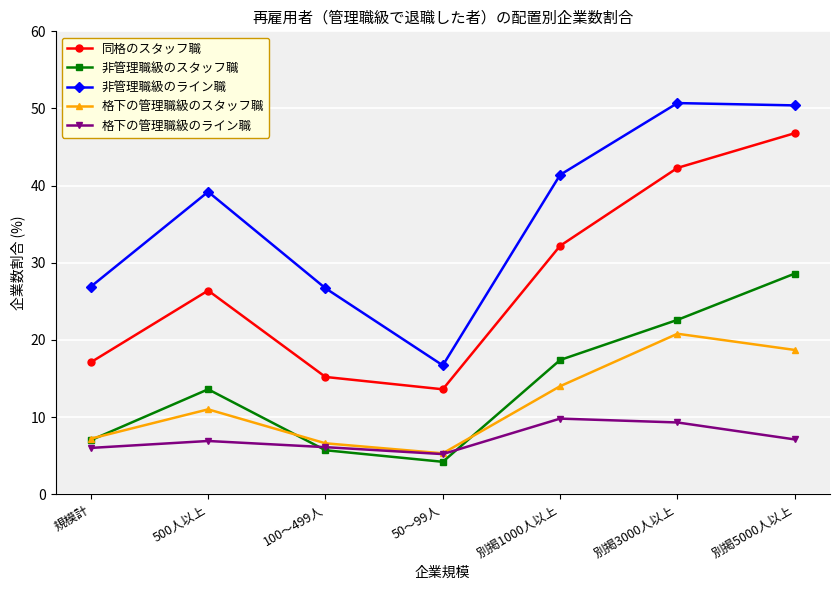

At which category is the sum across all series the highest?

別掲5000人以上